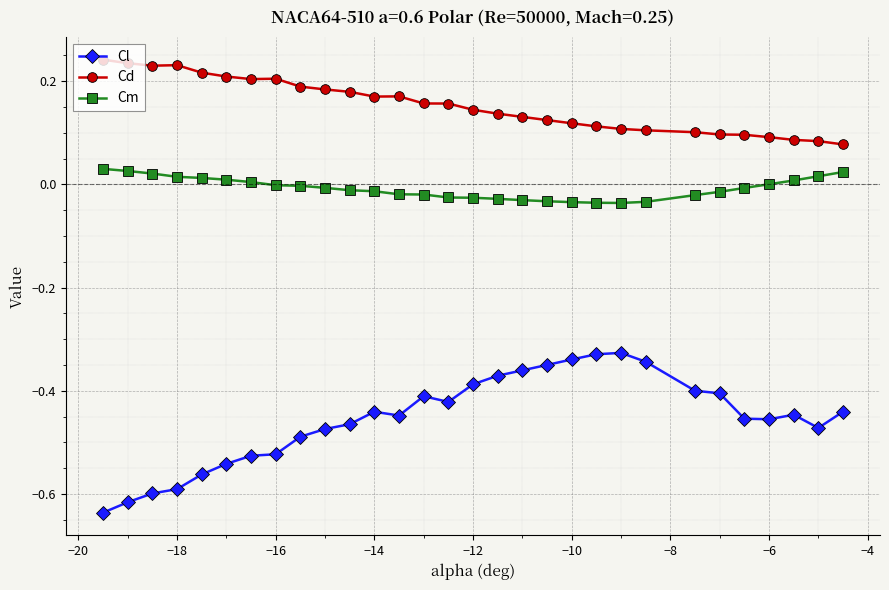

Which series has the largest range (max minus min)?

Cl